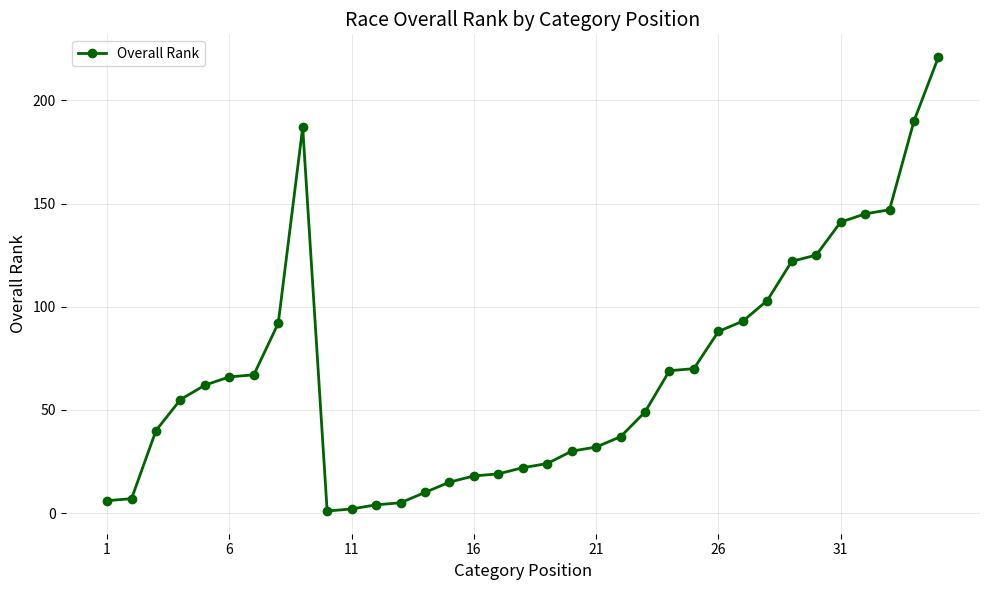

What is the sum of all values?

2364